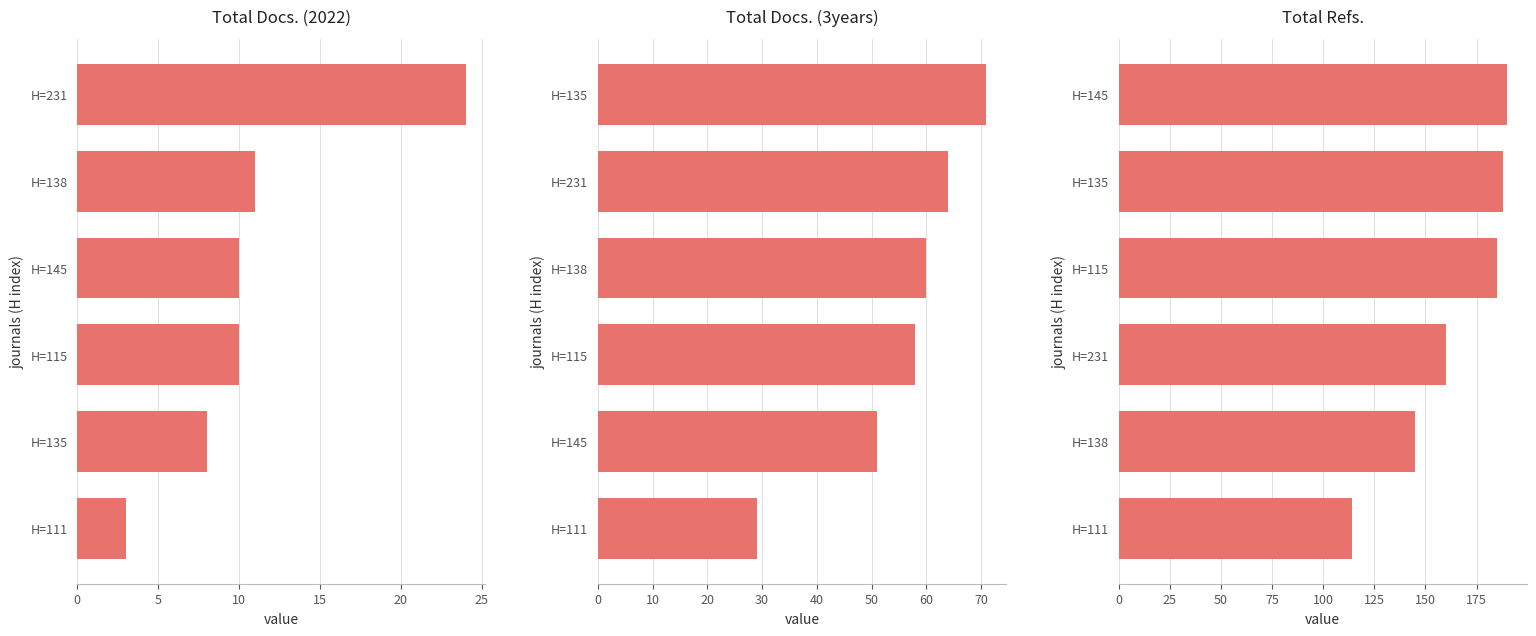

How many data points in Total Docs. (2022) are above 10?

2